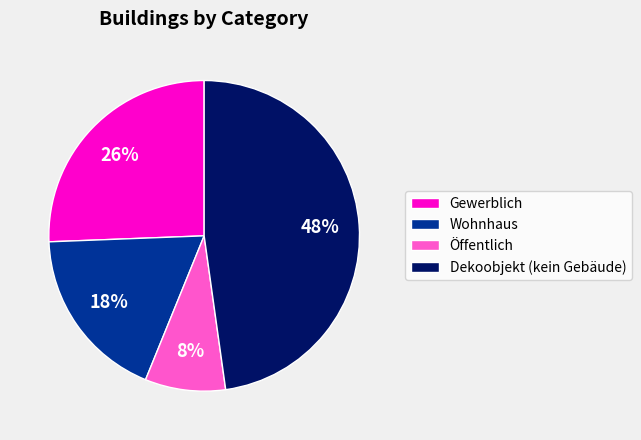

The Öffentlich slice represents 8% of the pie. True or false?

True